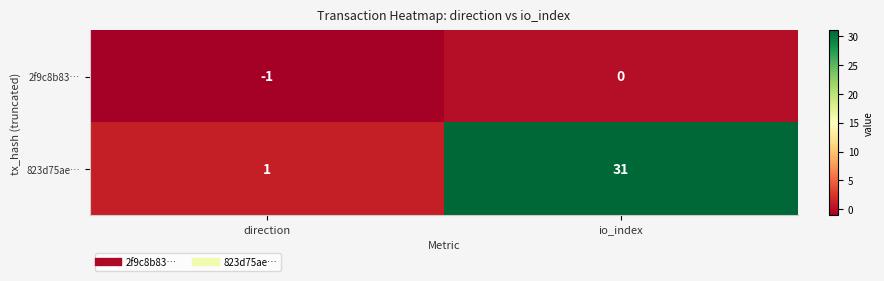

What is the maximum value shown in the chart?

31